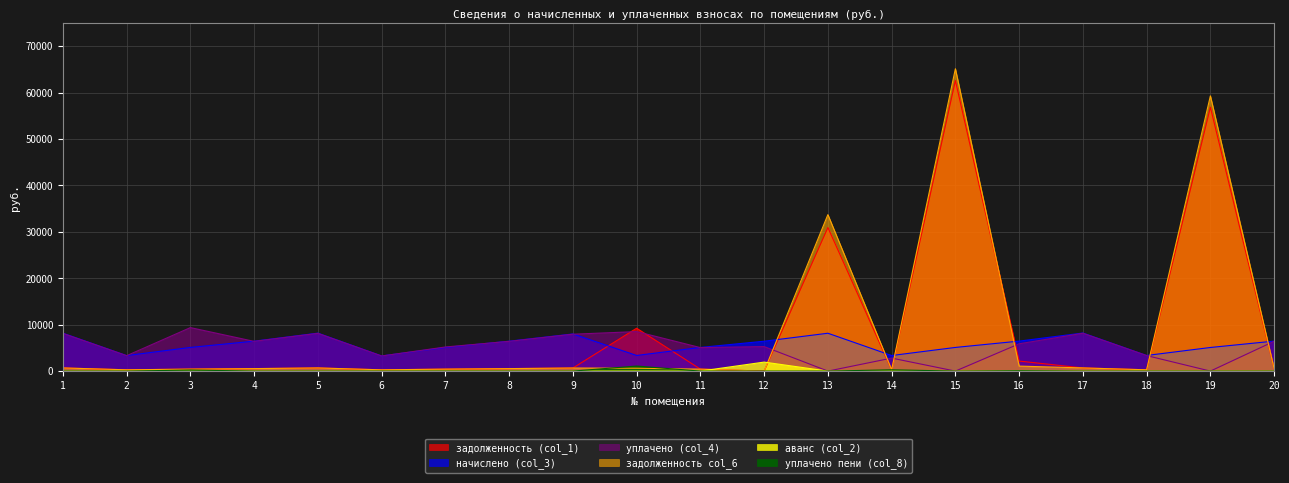

What is the maximum value shown in the chart?

65125.0